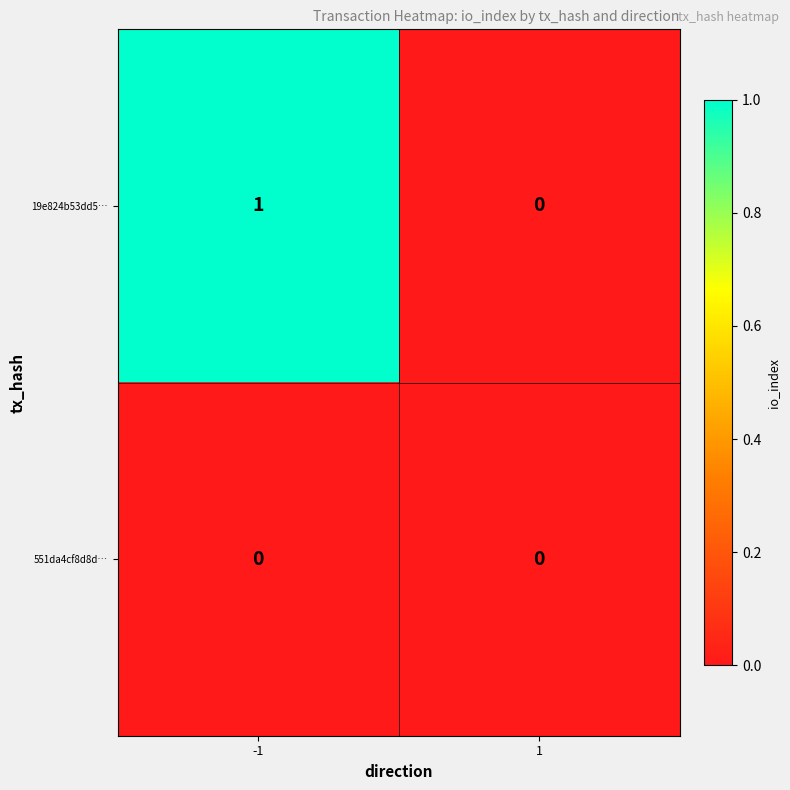

The 19e824b53dd5… series shows 0 at 1. True or false?

True